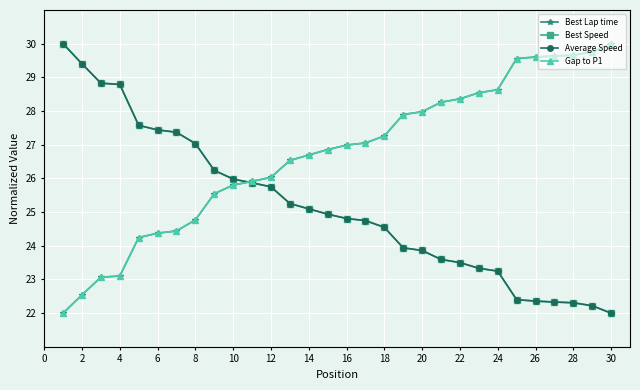

Does the chart have visible grid lines?

Yes